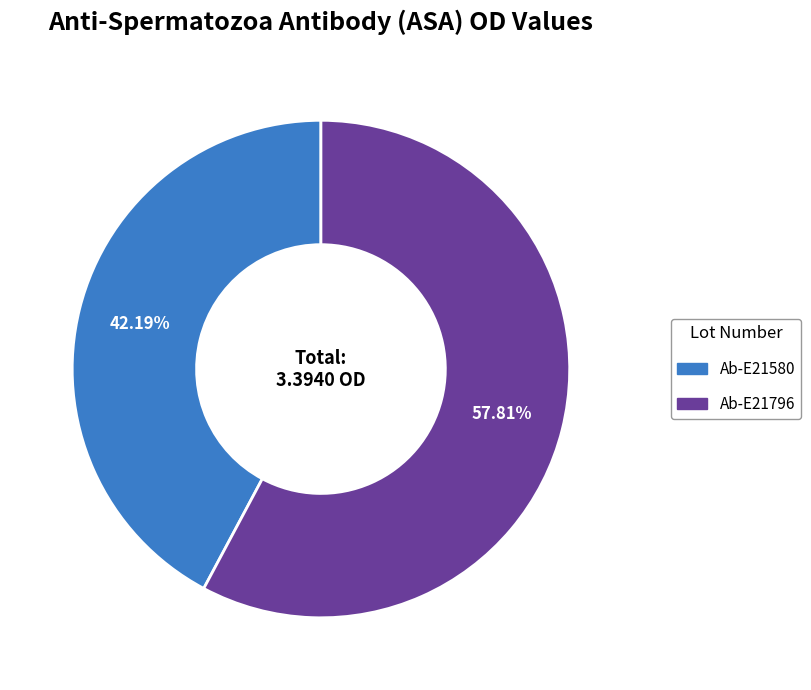

Which category has the smallest portion of the pie?

Ab-E21580